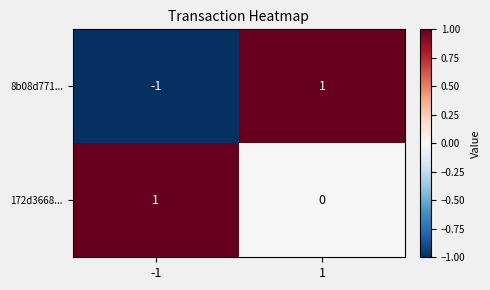

Which series changed the most between -1 and 1?

8b08d771...